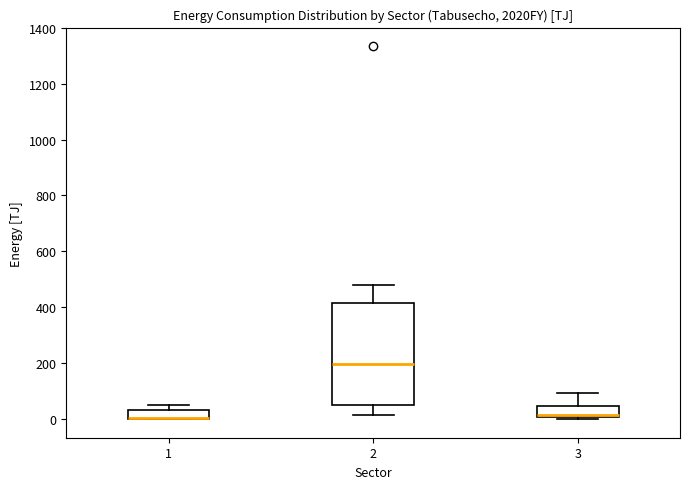

Where is the upper edge of the box at x = 1 on the y-axis? The values are not printed on the chart, so give them approximately, as read against the axis.

40